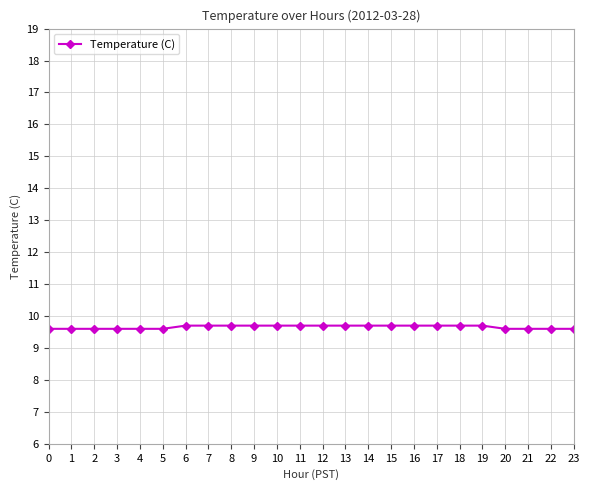

Reading right to left, list all the values displayed in this chart.

9.6	9.6	9.6	9.6	9.7	9.7	9.7	9.7	9.7	9.7	9.7	9.7	9.7	9.7	9.7	9.7	9.7	9.7	9.6	9.6	9.6	9.6	9.6	9.6